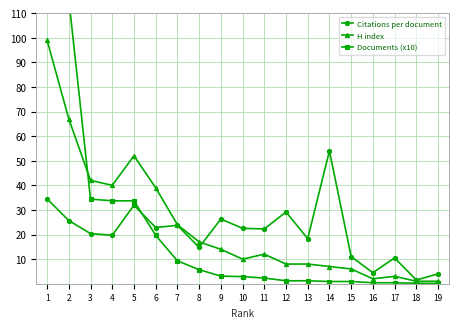

How many lines are shown in the chart?

3